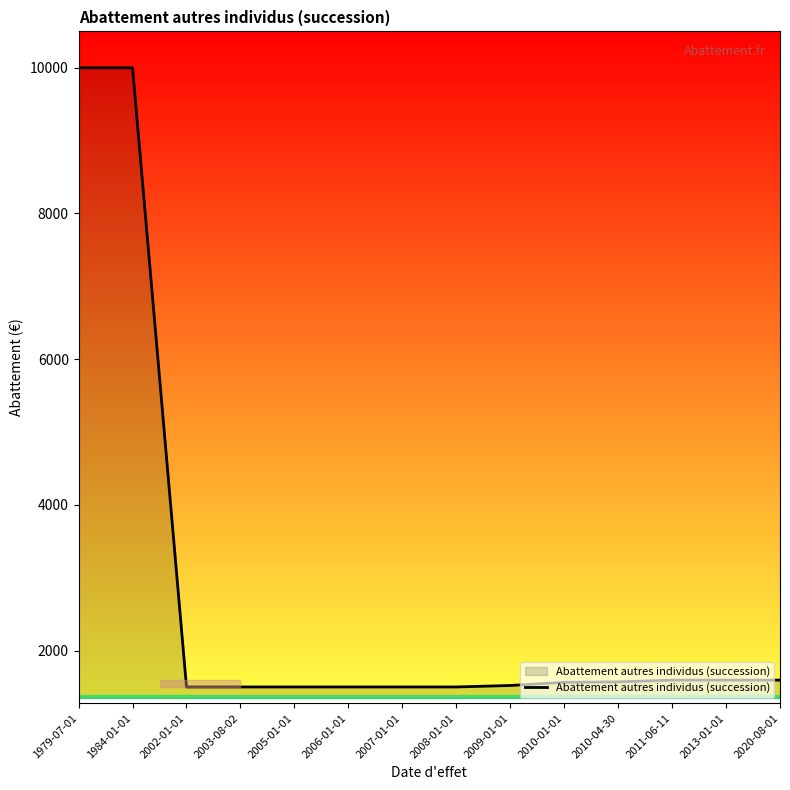

What is the change in value from 1984-01-01 to 2003-08-02?

-8500